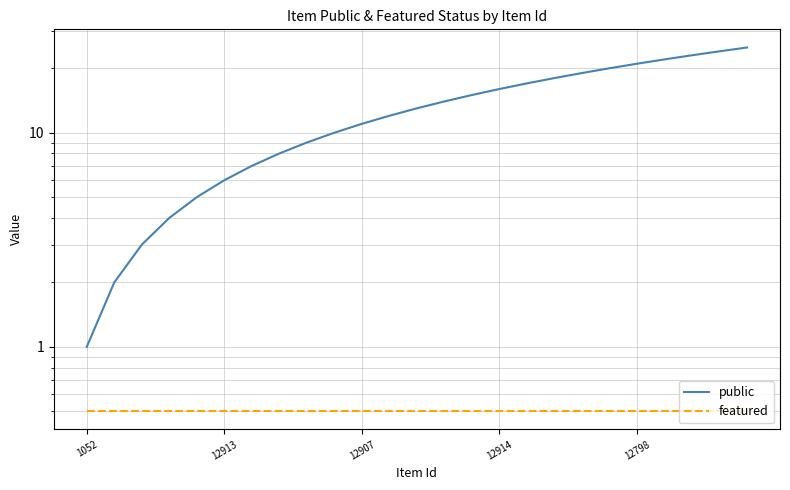

Where does the public series first go above 13?

13